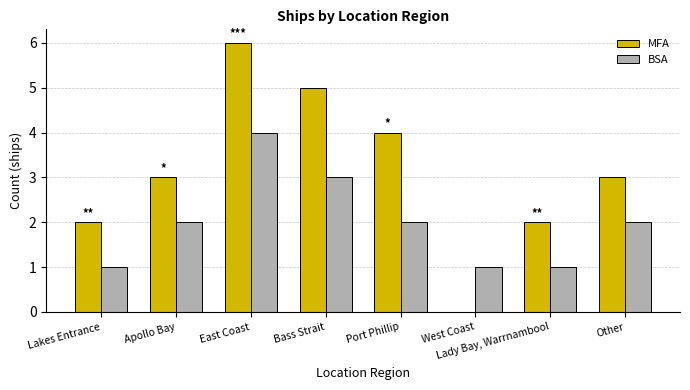

Is it true that BSA equals 1 at West Coast?

True